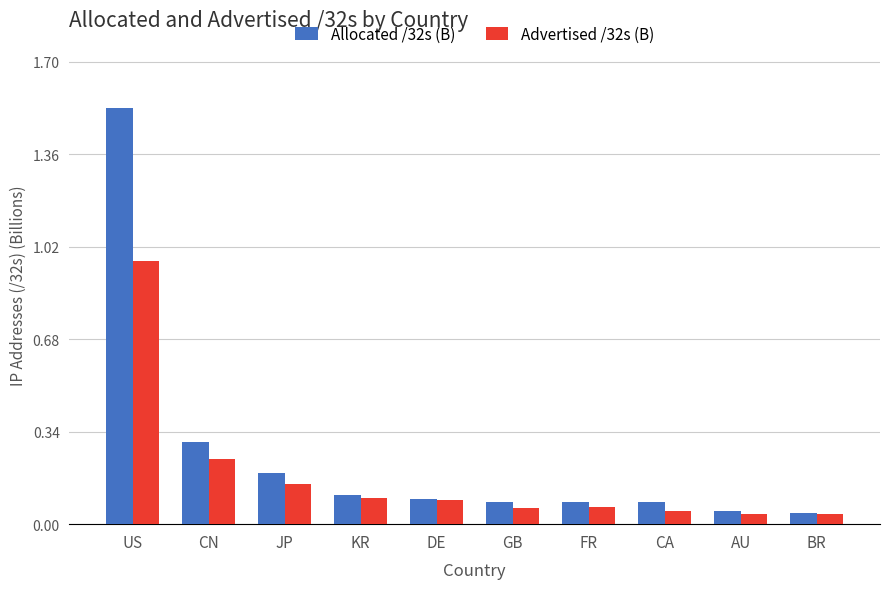

Between CN and KR, which series saw the biggest shift?

Allocated /32s (B)